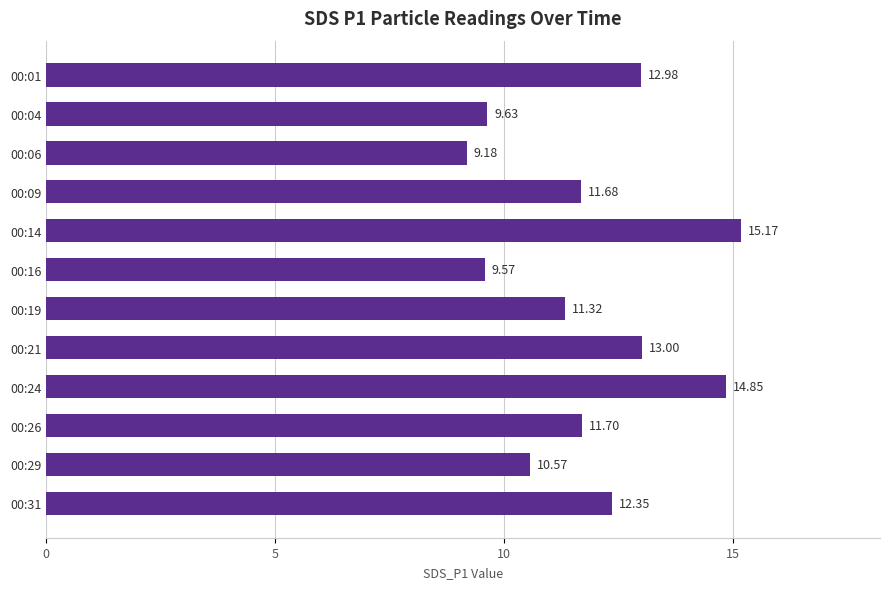

What is the difference between the second highest and second lowest values?

5.3